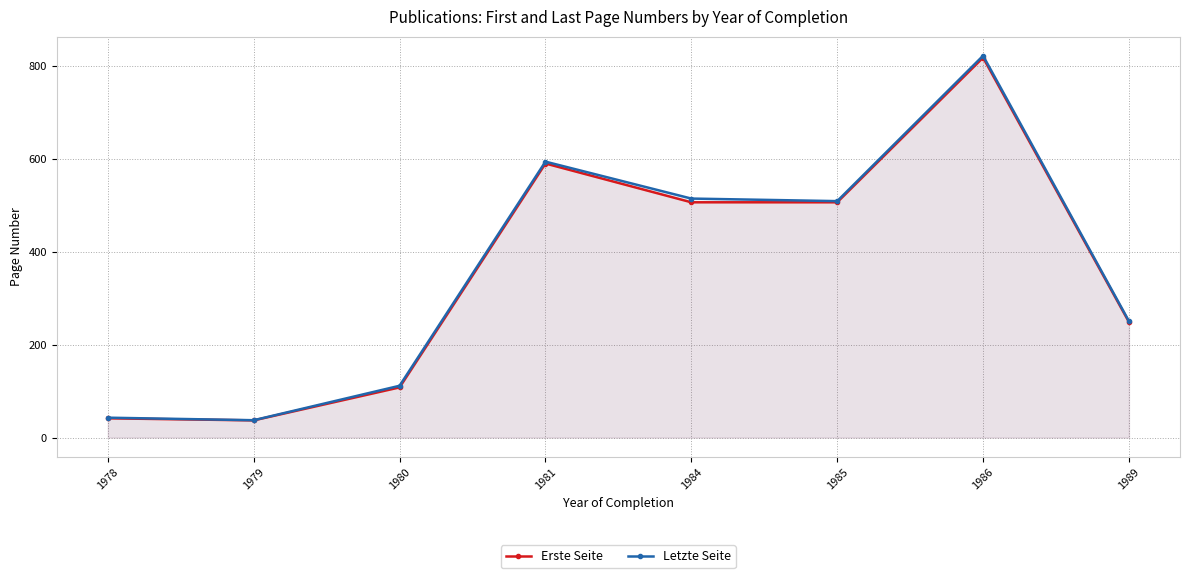

Which category has the lowest value in the Erste Seite series?

1979